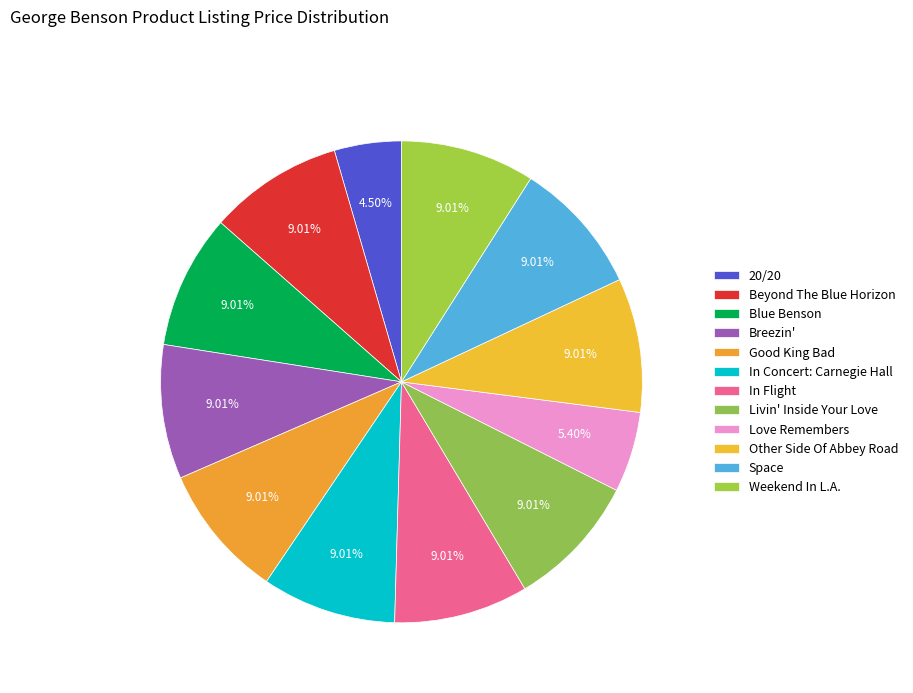

How many segments does this pie chart have?

12